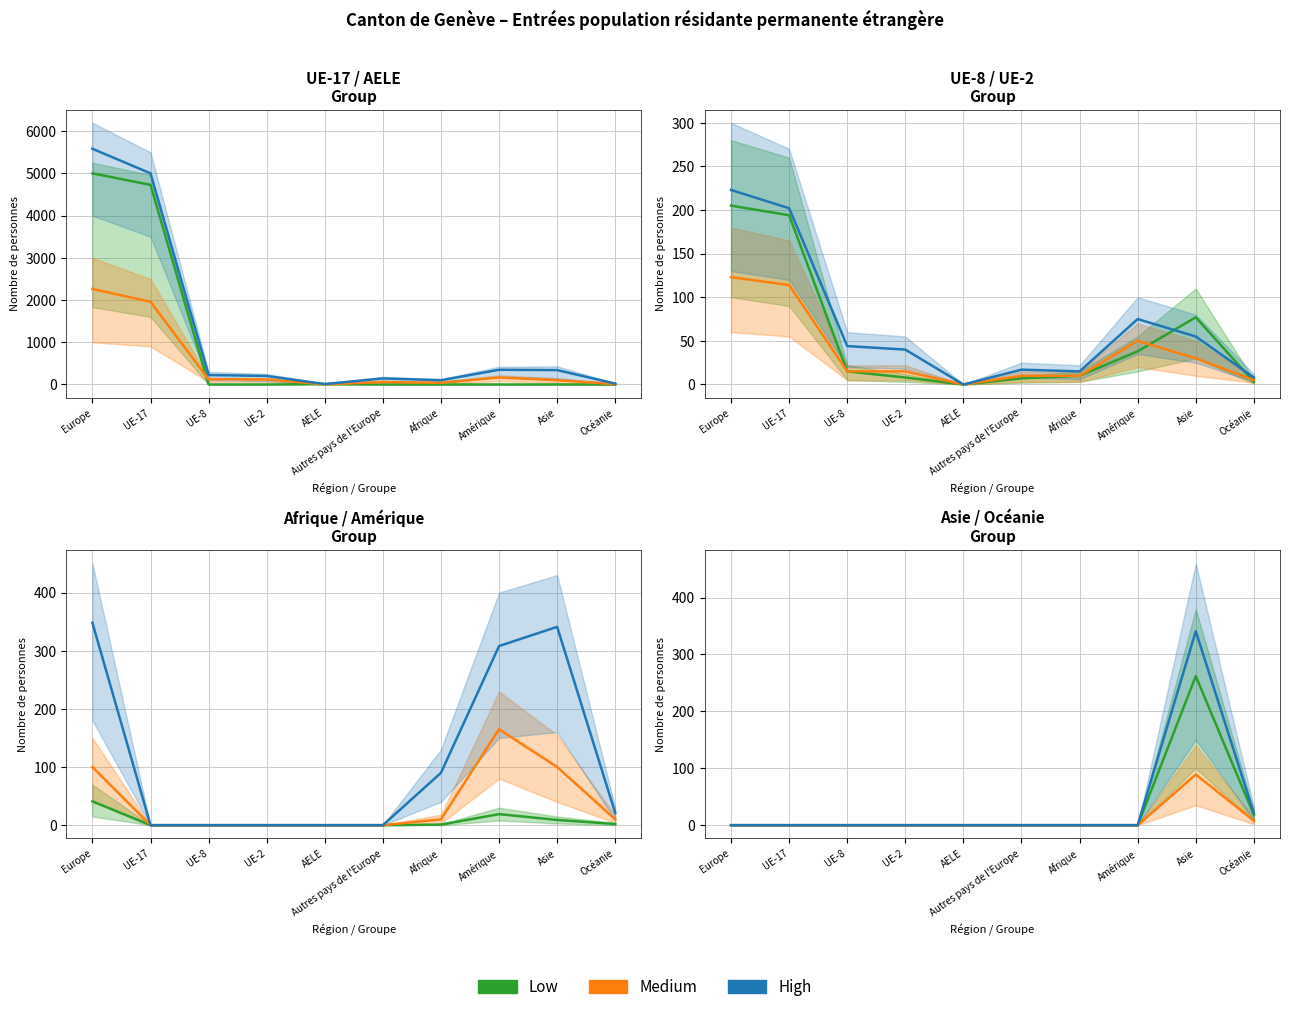

True or false: Medium and Low intersect in this chart.

False